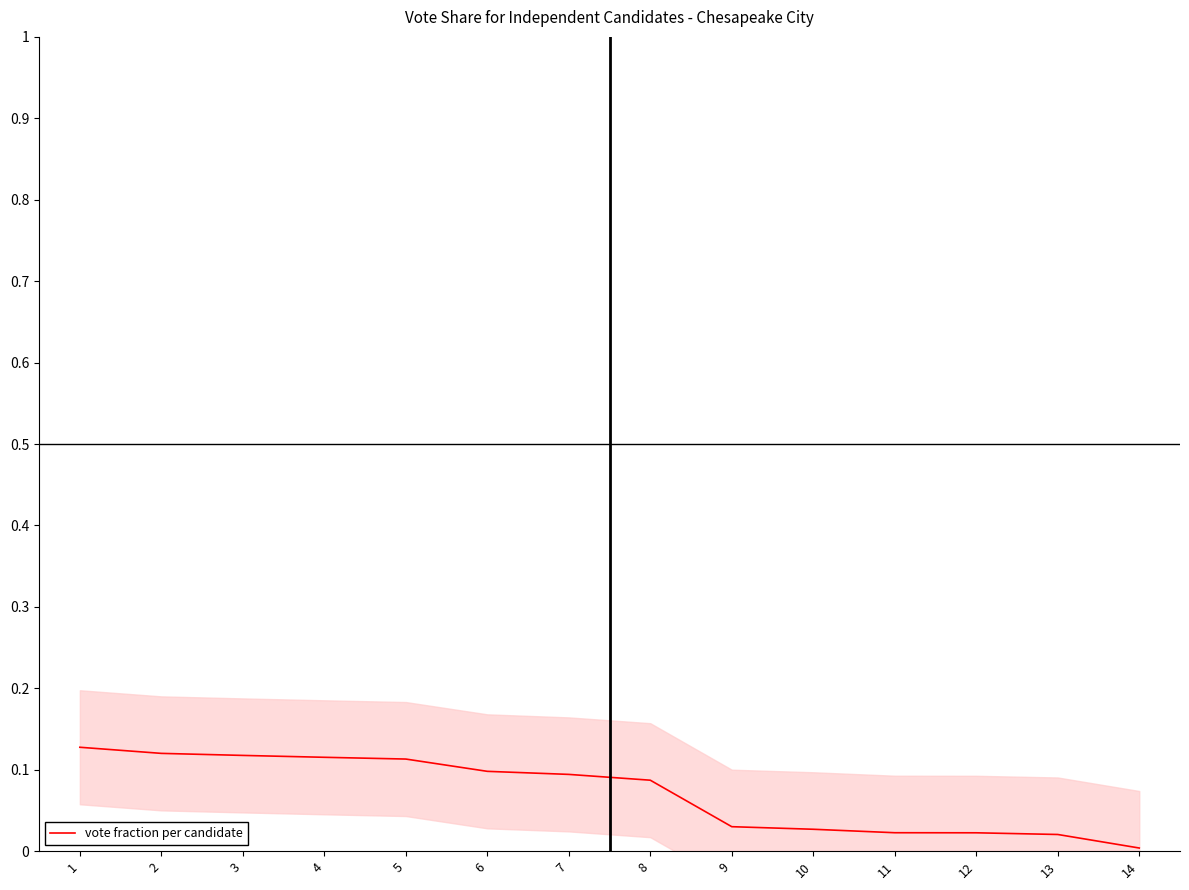

The value at 13 is 0.0. True or false?

False